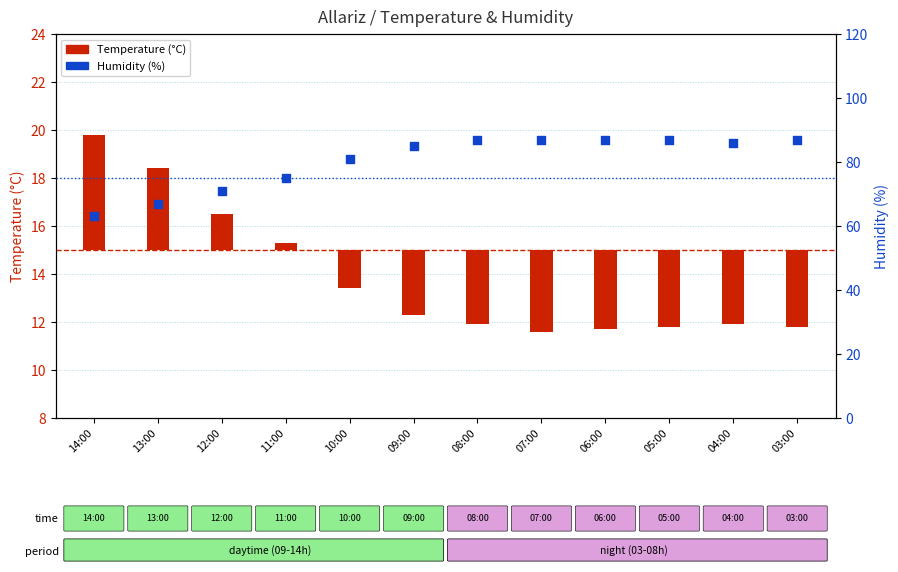

Which series has the largest total across all categories?

Humidity (%)